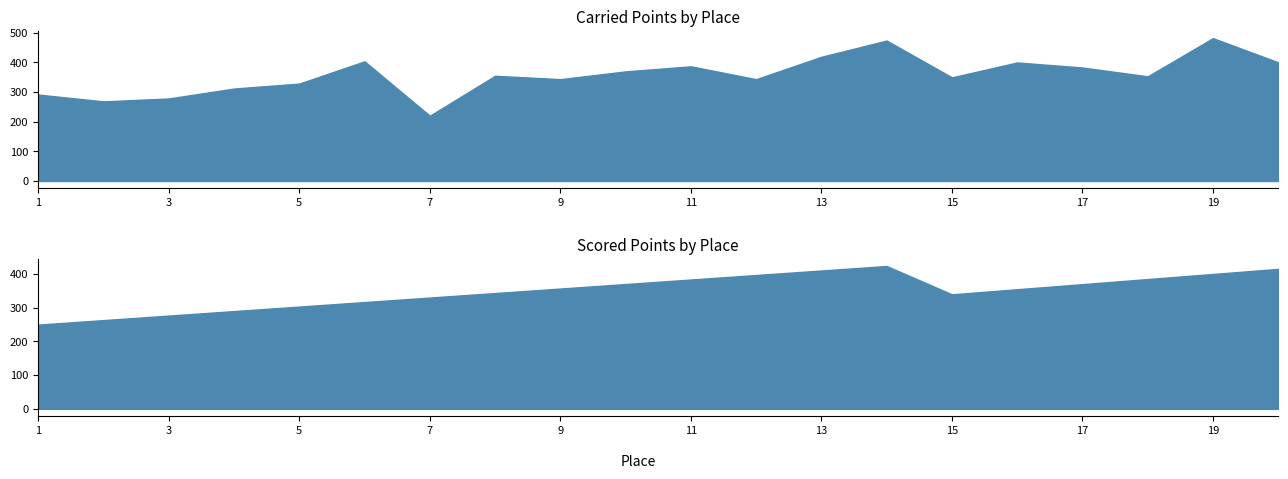

True or false: Scored Points and Carried Points intersect in this chart.

True